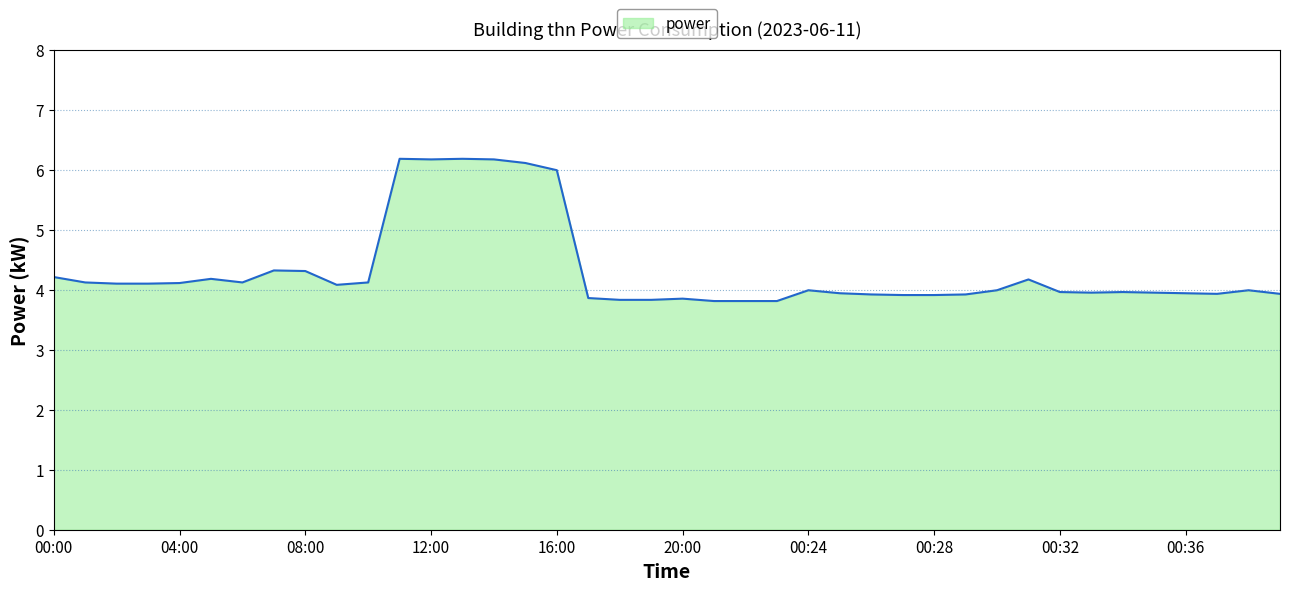

What is the average value?

4.3